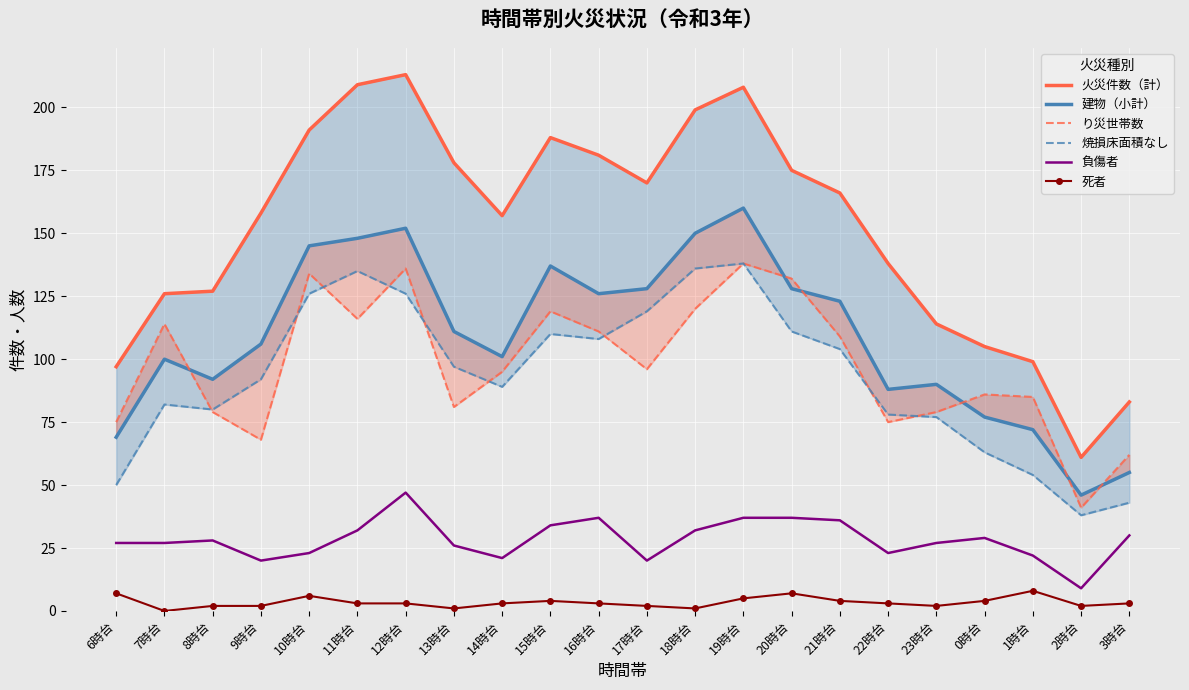

Is the value of 死者 at 7時台 greater than the value of 建物（小計） at 1時台?

No